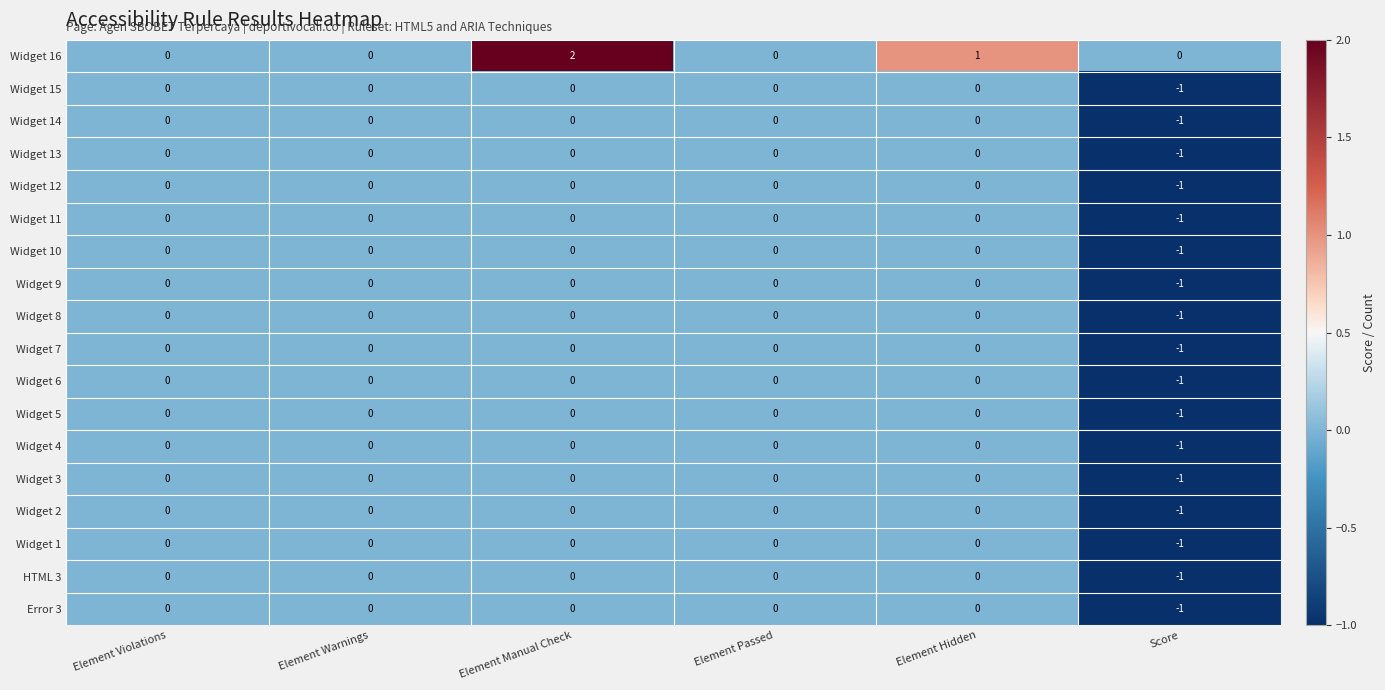

Is it true that Widget 14 equals 0 at Element Violations?

True